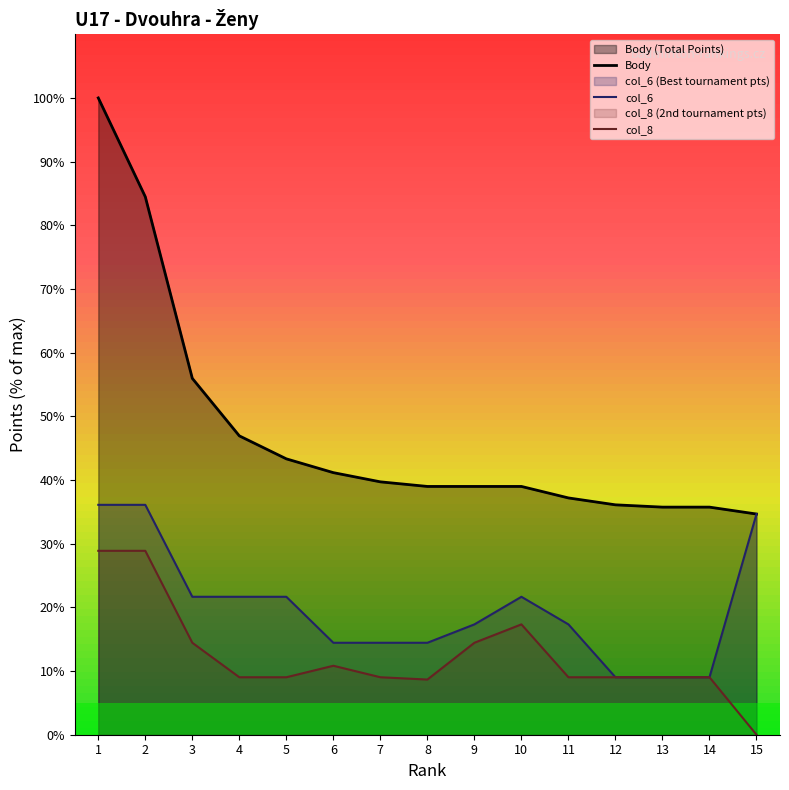

What is the value of the col_6 point at the 6th from the left?

14.4